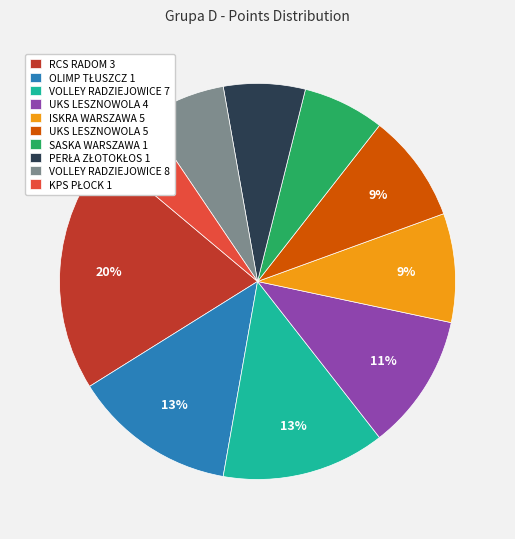

To the nearest percent, what is the difference between the largest and smallest slice percentages?

16%